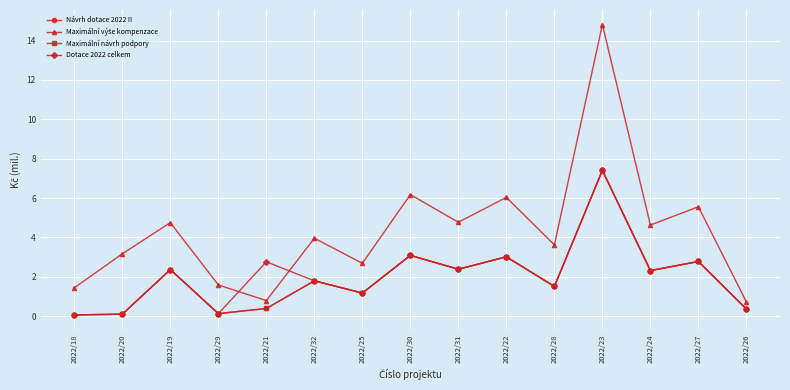

Is it true that Dotace 2022 celkem equals 1.9 at 2022/27?

False